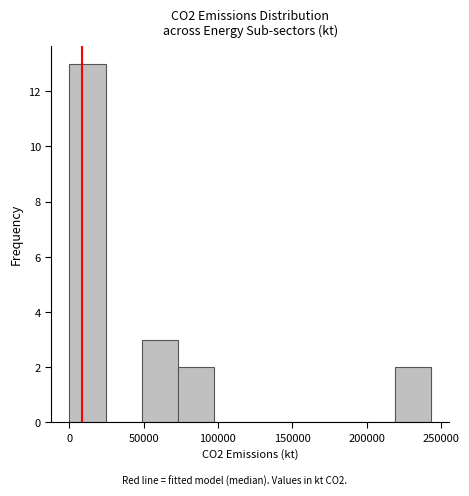

How tall is the bar that spans 220000 to 245000 on the x-axis? Neither the bar edges nor the heights are printed on the chart, so give them approximately, as read against the axes.

2